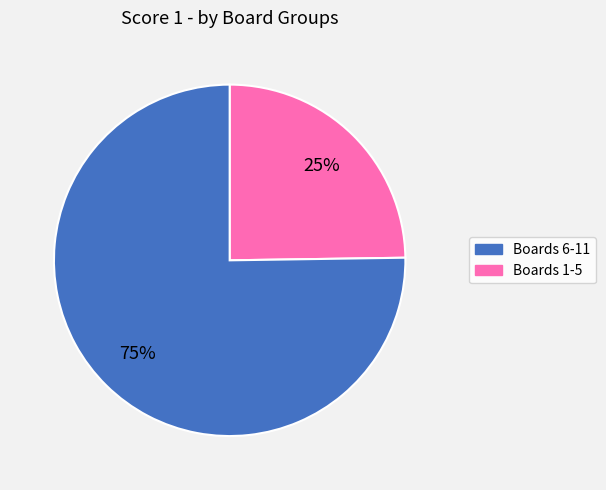

To the nearest percent, what is the average slice percentage?

50%